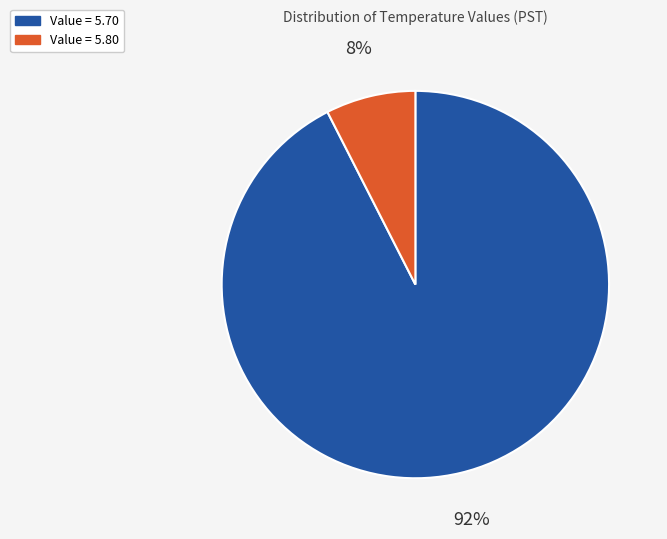

True or false: Value = 5.80 accounts for 8% of the total.

True